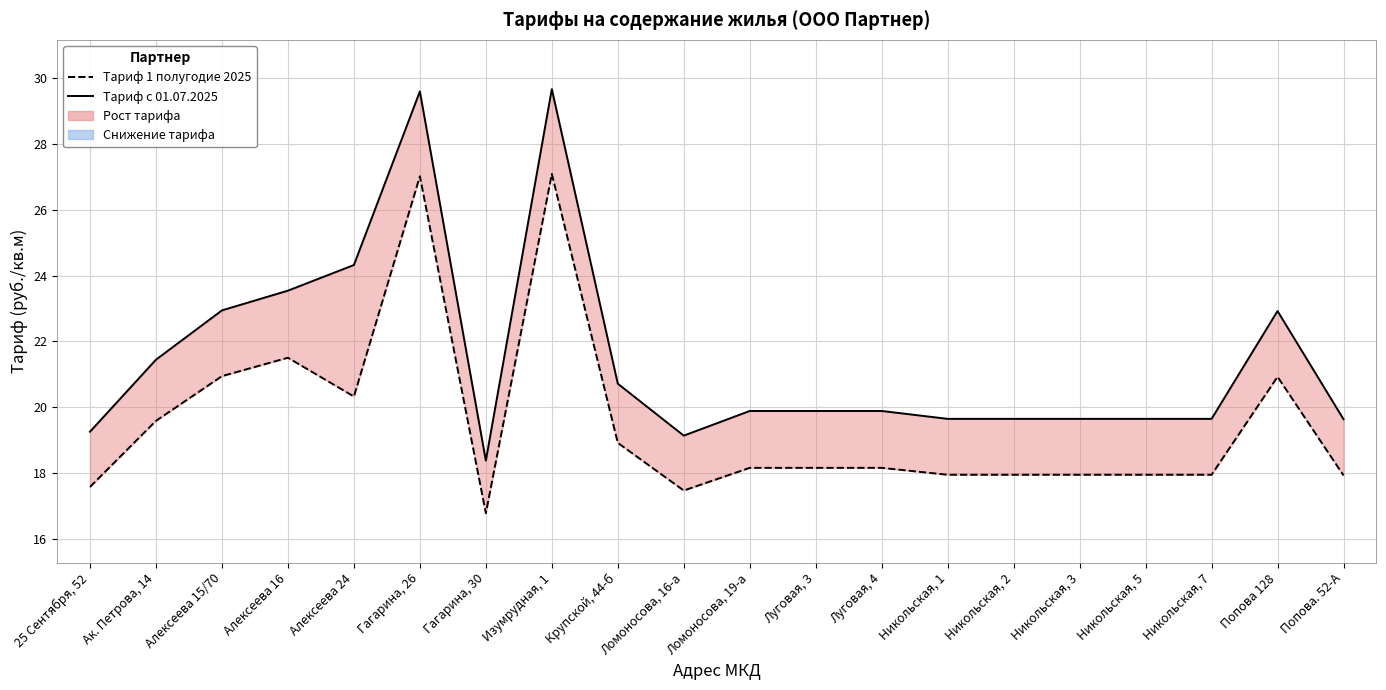

Is the value of Тариф с 01.07.2025 at 25 Сентября, 52 greater than the value of Тариф 1 полугодие 2025 at Ломоносова, 19-а?

Yes